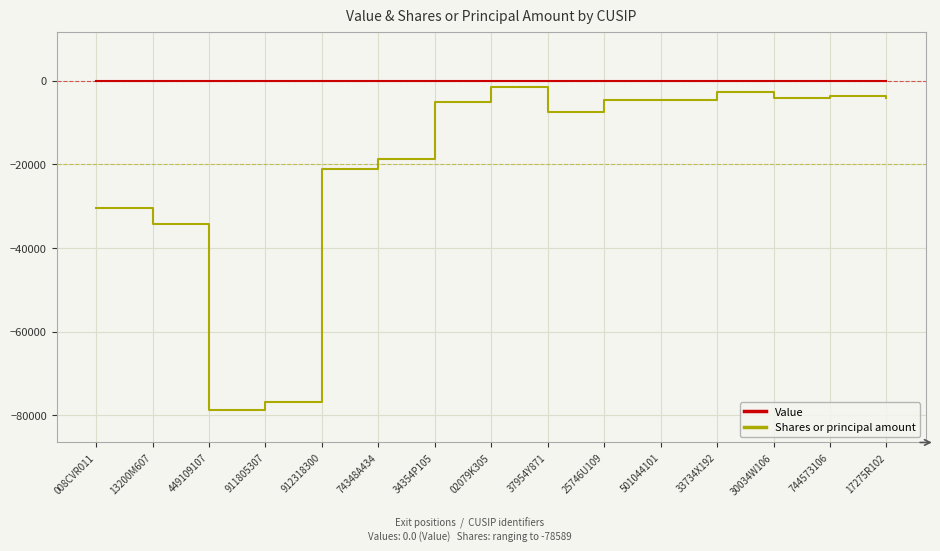

What is the minimum value for Shares or principal amount?

-78589